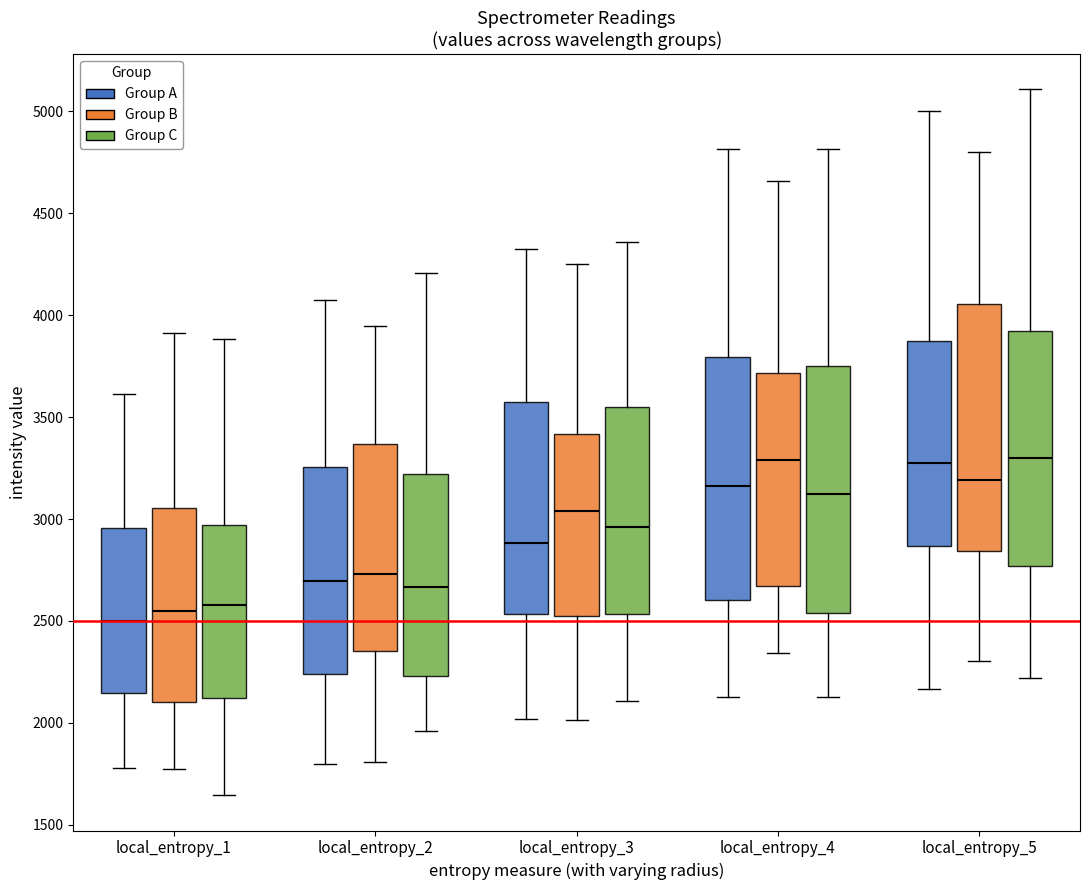

Reading left to right, read every box against the y-axis: the position of its median line, the range the box covers, and the ends of its whiskers. The values are not printed on the chart, so give them approximately, as read against the axis.

local_entropy_1 (Group A): median 2500, box 2150 to 2950, whiskers 1800 to 3600
local_entropy_1 (Group B): median 2550, box 2100 to 3050, whiskers 1750 to 3900
local_entropy_1 (Group C): median 2600, box 2100 to 2950, whiskers 1650 to 3900
local_entropy_2 (Group A): median 2700, box 2250 to 3250, whiskers 1800 to 4050
local_entropy_2 (Group B): median 2750, box 2350 to 3350, whiskers 1800 to 3950
local_entropy_2 (Group C): median 2650, box 2250 to 3200, whiskers 1950 to 4200
local_entropy_3 (Group A): median 2900, box 2550 to 3600, whiskers 2000 to 4350
local_entropy_3 (Group B): median 3050, box 2500 to 3400, whiskers 2000 to 4250
local_entropy_3 (Group C): median 2950, box 2550 to 3550, whiskers 2100 to 4350
local_entropy_4 (Group A): median 3150, box 2600 to 3800, whiskers 2150 to 4800
local_entropy_4 (Group B): median 3300, box 2650 to 3700, whiskers 2350 to 4650
local_entropy_4 (Group C): median 3100, box 2550 to 3750, whiskers 2150 to 4800
local_entropy_5 (Group A): median 3250, box 2850 to 3850, whiskers 2150 to 5000
local_entropy_5 (Group B): median 3200, box 2850 to 4050, whiskers 2300 to 4800
local_entropy_5 (Group C): median 3300, box 2750 to 3900, whiskers 2200 to 5100